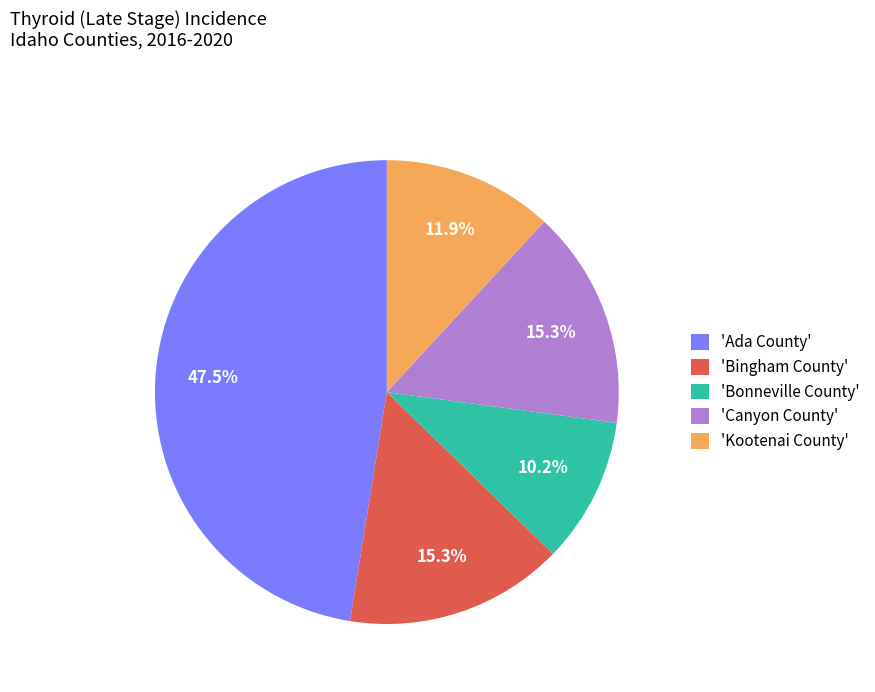

Which has a higher value, 'Canyon County' or 'Bonneville County'?

'Canyon County'